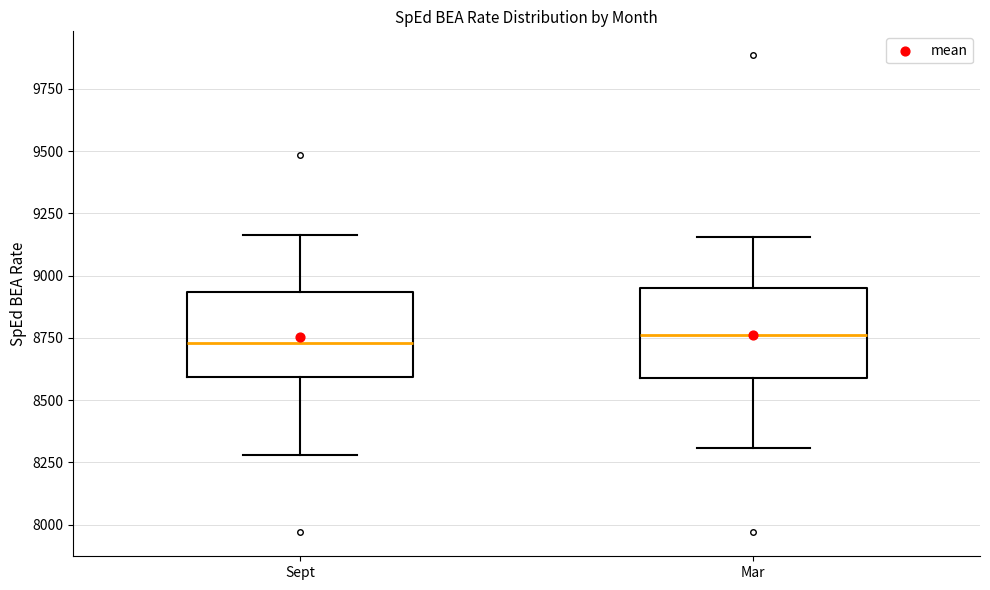

Reading left to right, transcribe this box plot: for each box, give where its median line is, the range the box spans, and where its two whiskers end, as read against the y-axis. The values are not printed on the chart, so give them approximately, as read against the axis.

Sept: median 8750, box 8600 to 8950, whiskers 8300 to 9150
Mar: median 8750, box 8600 to 8950, whiskers 8300 to 9150